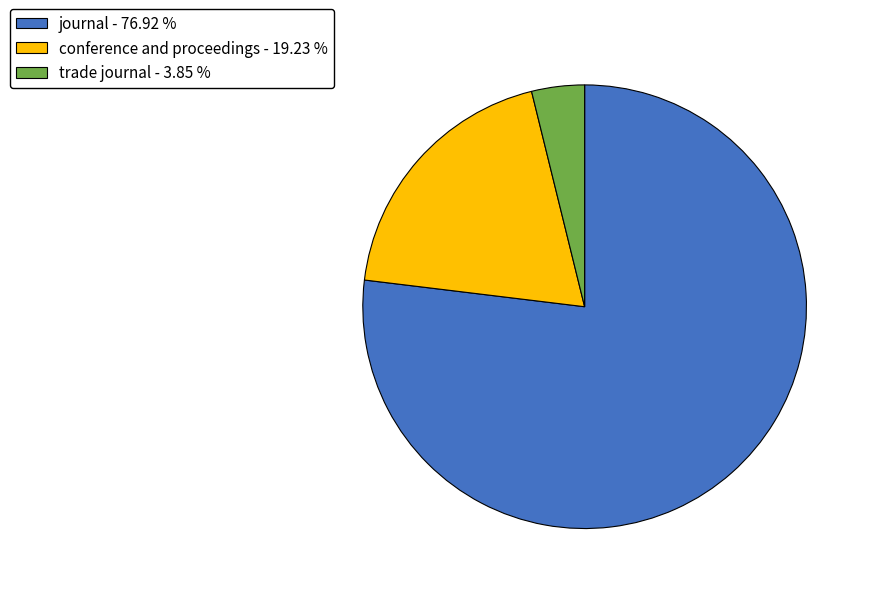

Which category has the smallest portion of the pie?

trade journal